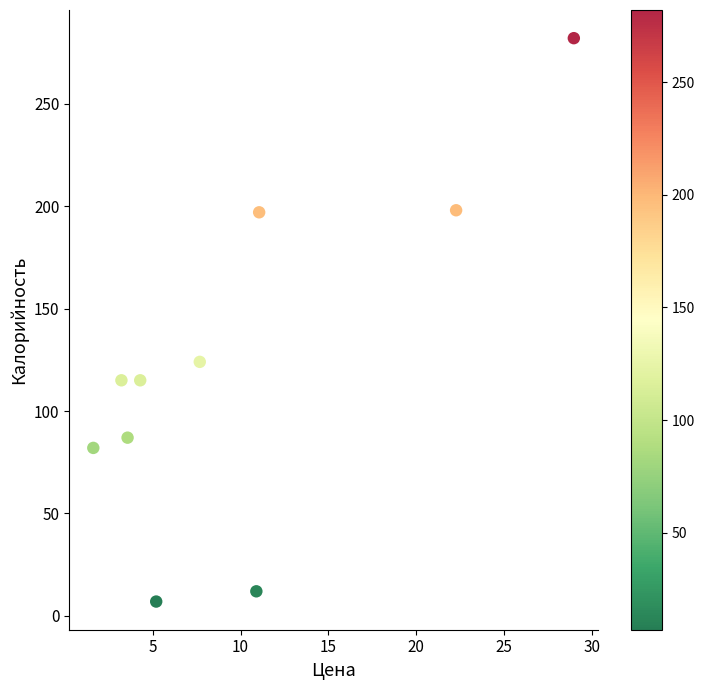

What is the range of Y values (max minus min)?

275